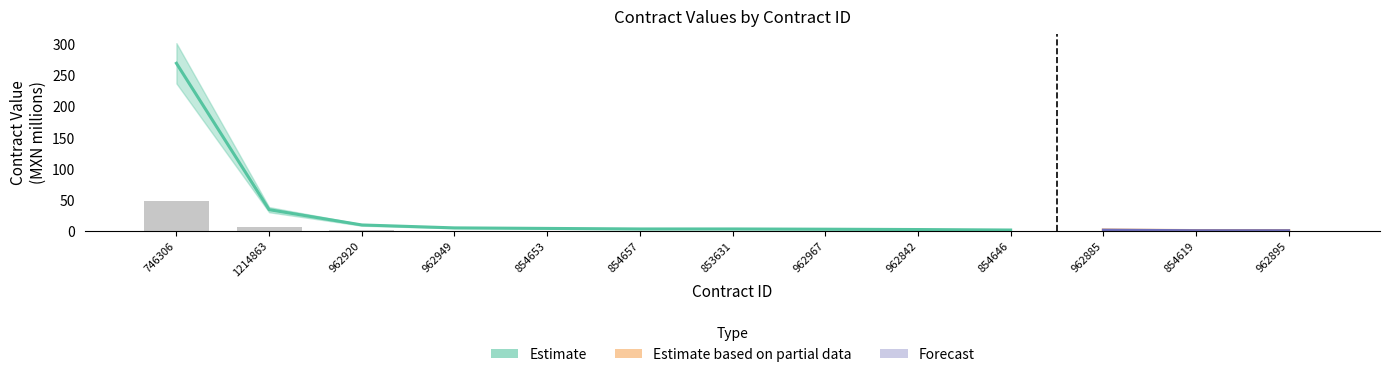

Reading left to right, what are all the values shown in this chart?

48.5	6.2	1.8	0.9	0.8	0.6	0.6	0.6	0.5	0.3	0.3	0.2	0.1